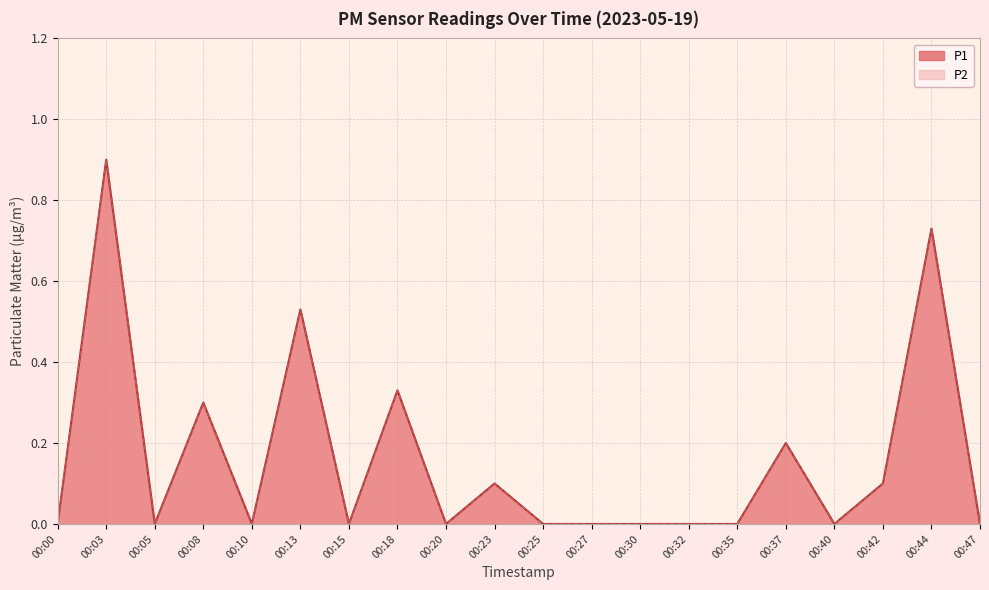

How many lines are shown in the chart?

2